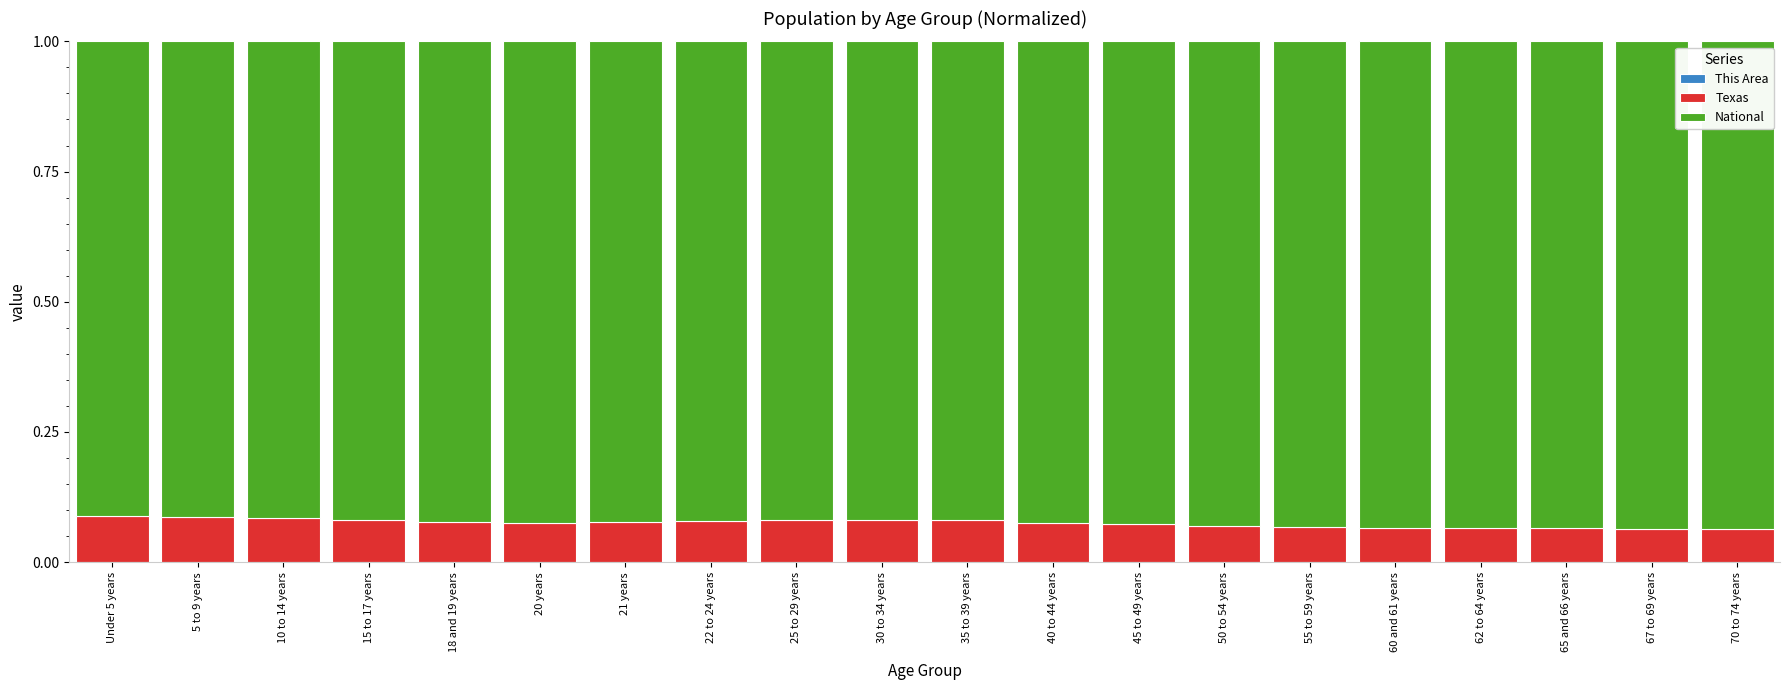

The value of Texas at 35 to 39 years is 0.0. True or false?

False